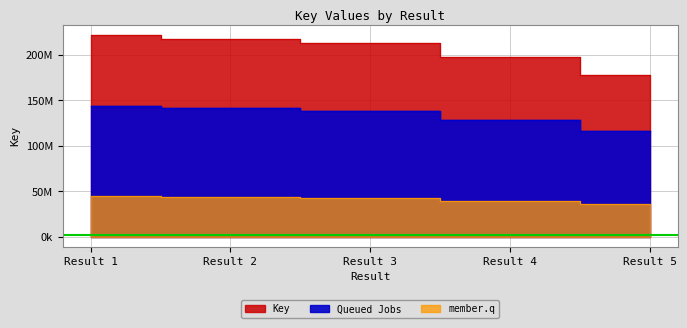

Rank the categories by value from lowest to highest.

Result 5, Result 4, Result 3, Result 2, Result 1